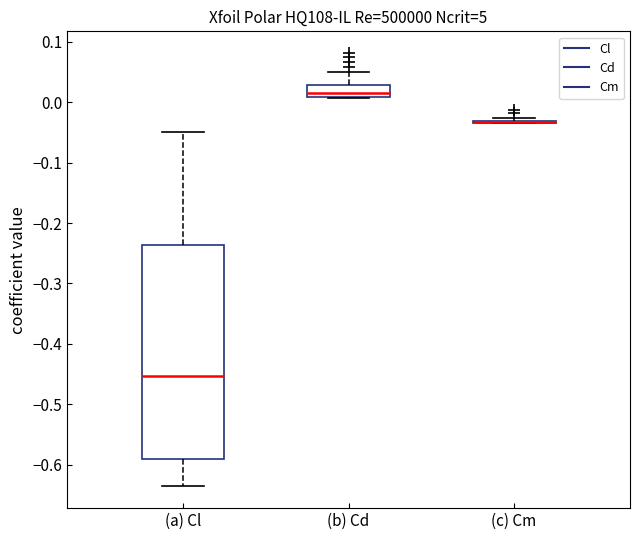

Where does the upper whisker of the box for (b) Cd end on the y-axis? The values are not printed on the chart, so give them approximately, as read against the axis.

0.05